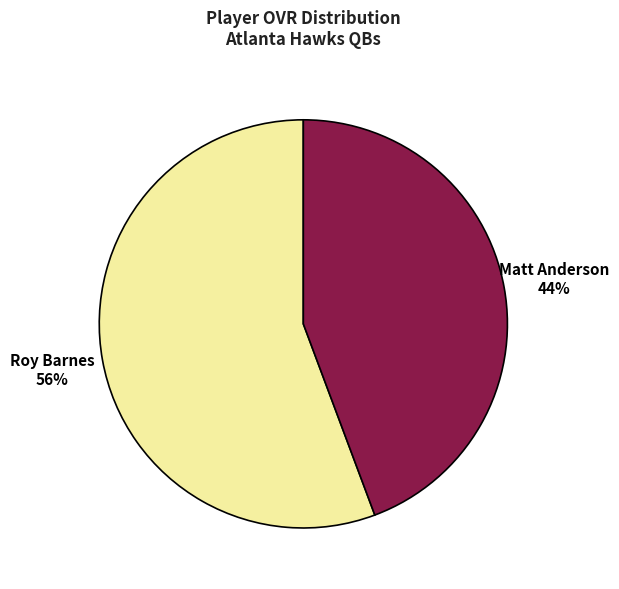

Between Roy Barnes and Matt Anderson, which is larger?

Roy Barnes